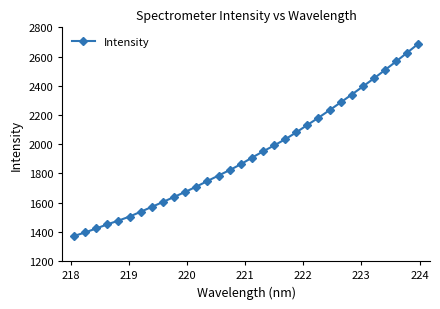

What is the maximum value shown in the chart?

2688.1